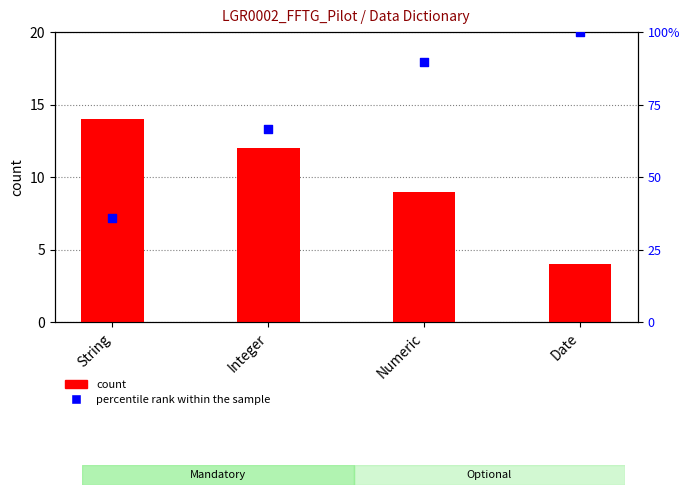

What are all the series names shown in the legend?

count, percentile rank within the sample